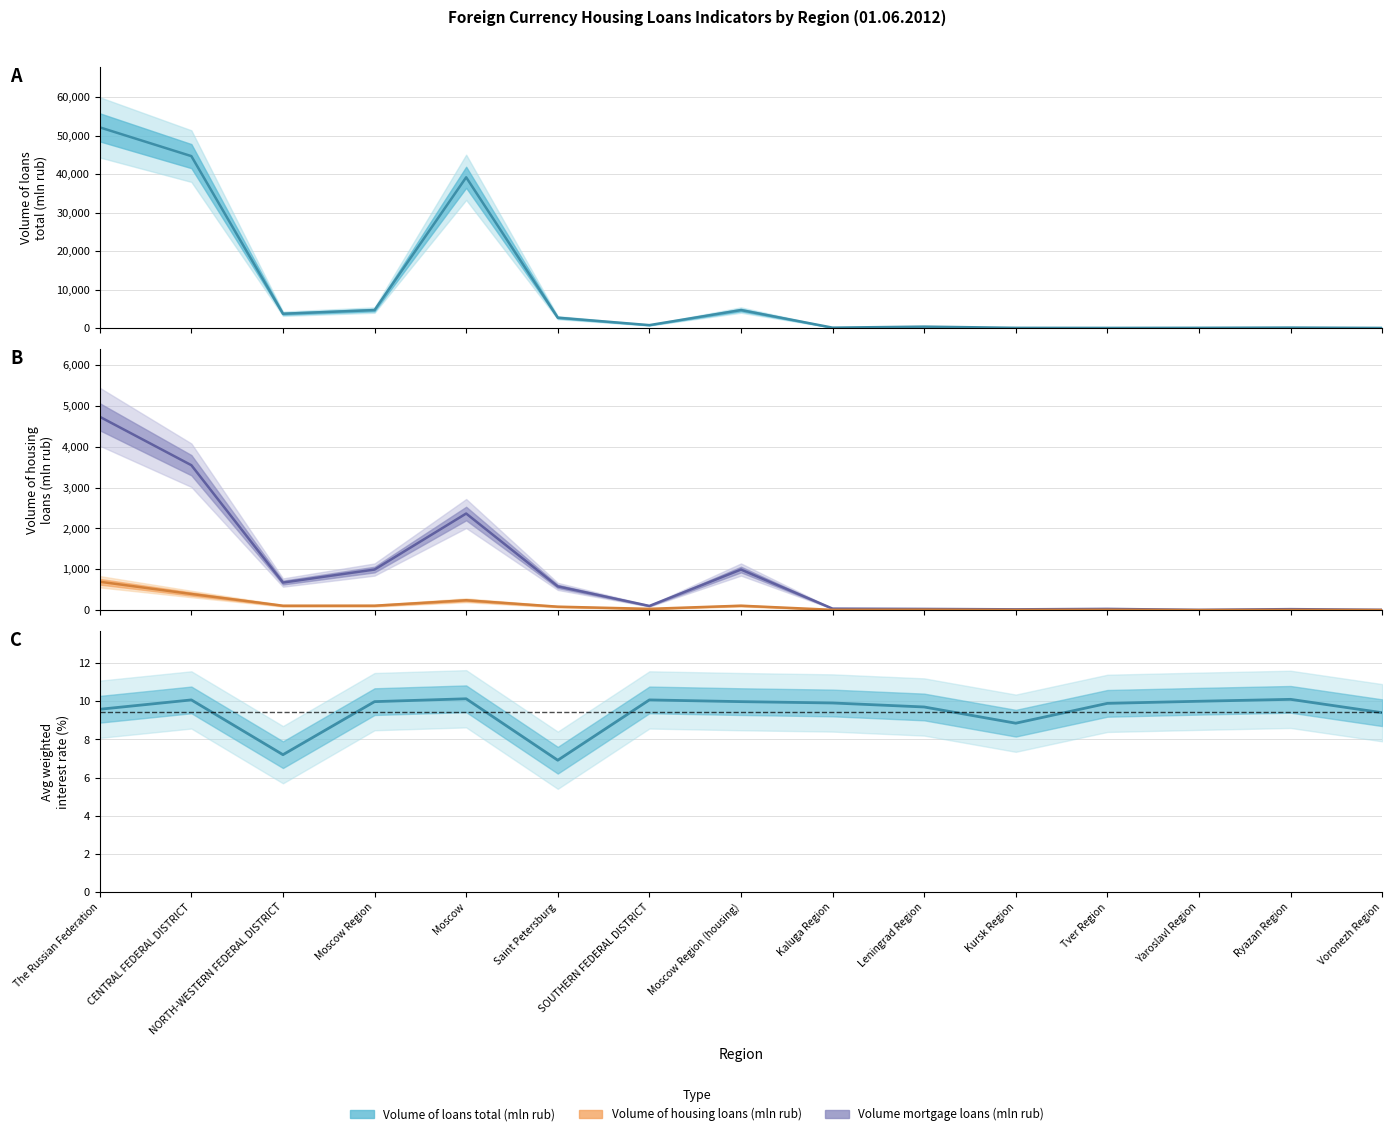

What is the smallest value displayed?

1.0